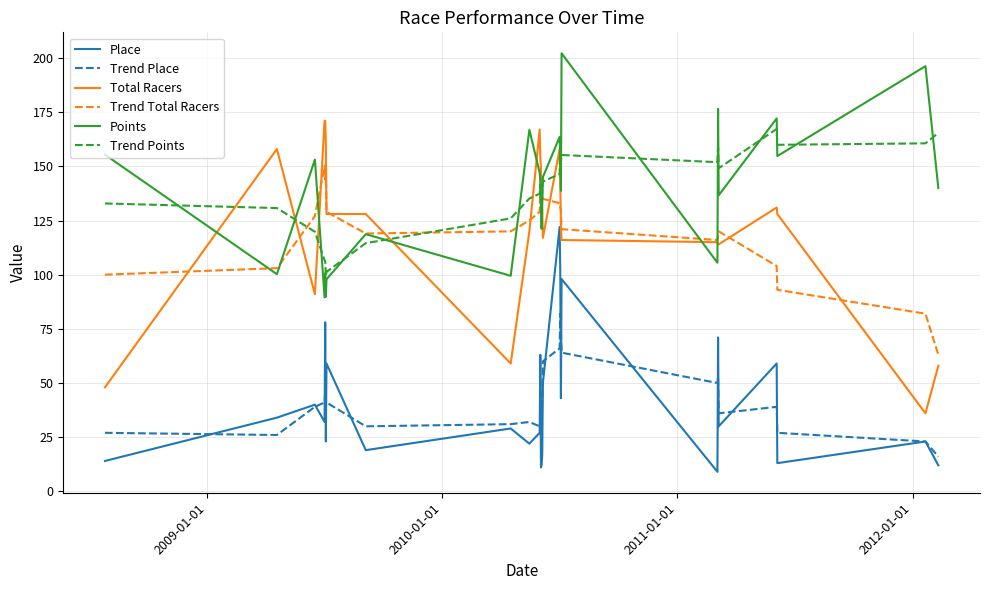

How many times do Total Racers and Trend Points cross each other?

8